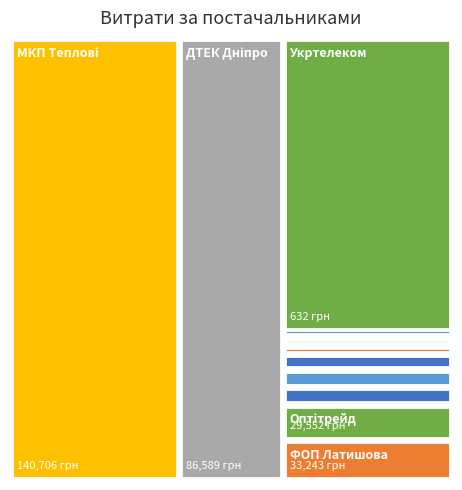

Reading left to right, what are all the values shown in this chart?

ФОП "Шевчук Т.С."=17729.0	ФОП "Латишова Д.М."=33243.0	ПАТ "ДТЕК Дніпрообленерго"=86589.3	МКП "Дніпропетровські міські теплові мережі"=140706.2	ТОВ "Агора-Н"=17384.5	ТОВ "Оптітрейд"=29552.0	ФОП "Тесьолкіна І.Ю."=15361.0	КП "Дніпроводоканал"=9960.8	ПП "Леся"=9389.1	ТОВ "Гарант-2010"=5885.5	ФОП "Губченко З. І."=1379.6	ПАТ "Укртелеком"=632.4